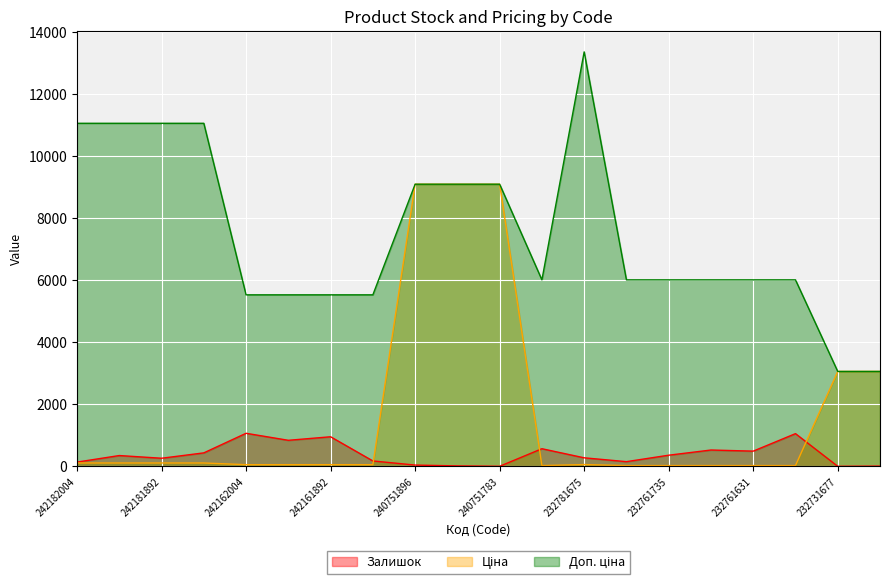

True or false: Ціна and Доп. ціна intersect in this chart.

False